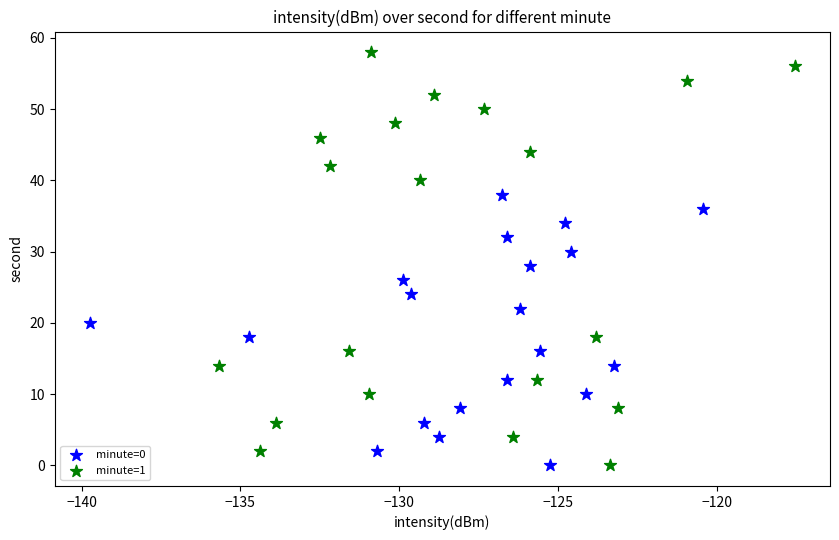

Which series reaches the maximum Y coordinate?

minute=1